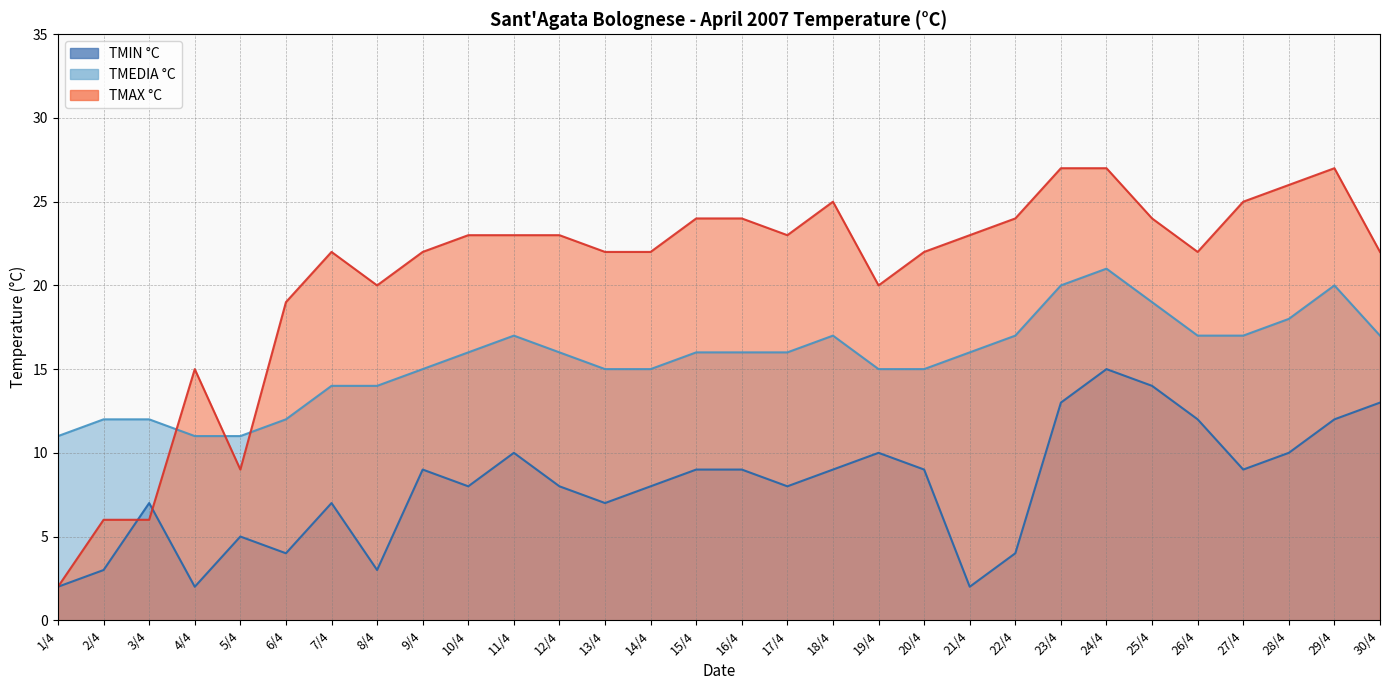

What is the average value of the TMEDIA °C series?

16